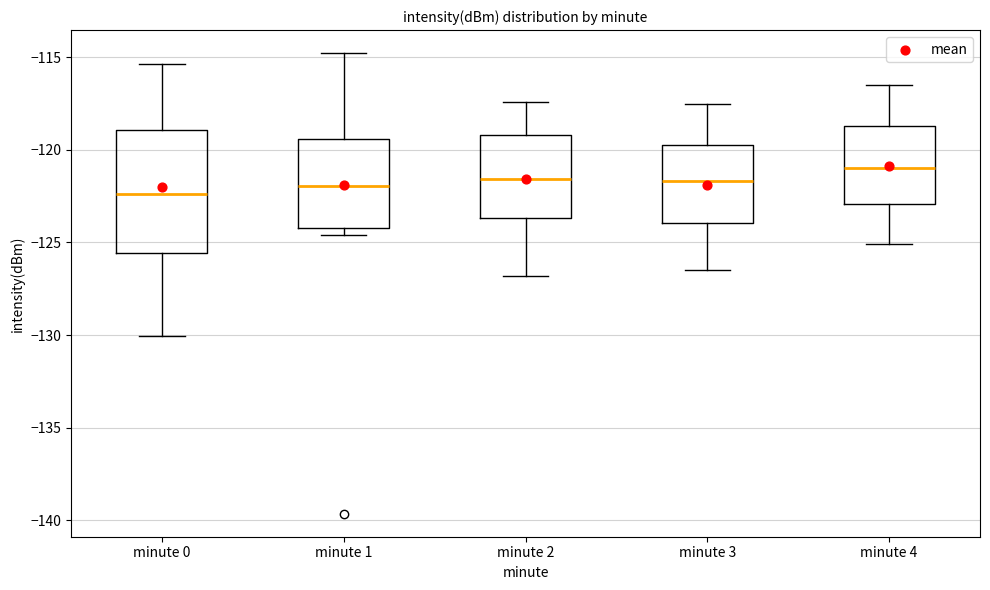

Reading left to right, transcribe this box plot: for each box, give where its median line is, the range the box spans, and where its two whiskers end, as read against the y-axis. The values are not printed on the chart, so give them approximately, as read against the axis.

minute 0: median -122.5, box -125.5 to -119.0, whiskers -130.0 to -115.5
minute 1: median -122.0, box -124.0 to -119.5, whiskers -124.5 to -115.0
minute 2: median -121.5, box -123.5 to -119.0, whiskers -127.0 to -117.5
minute 3: median -121.5, box -124.0 to -119.5, whiskers -126.5 to -117.5
minute 4: median -121.0, box -123.0 to -118.5, whiskers -125.0 to -116.5